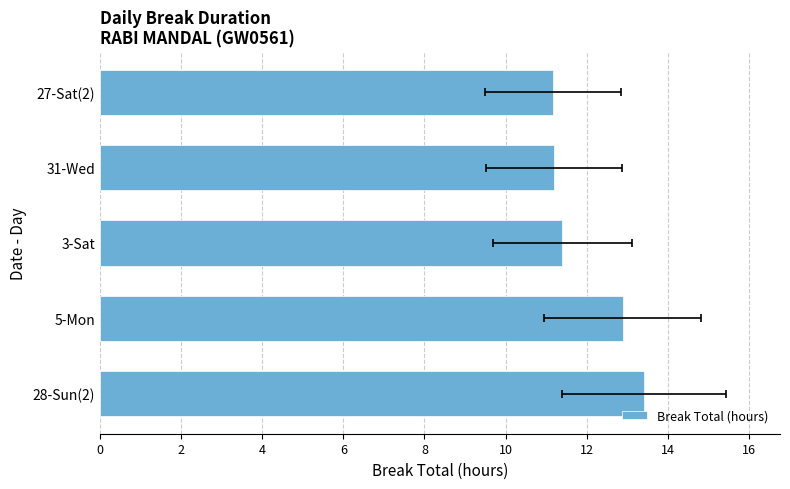

What is the approximate value at 5-Mon?

12.9